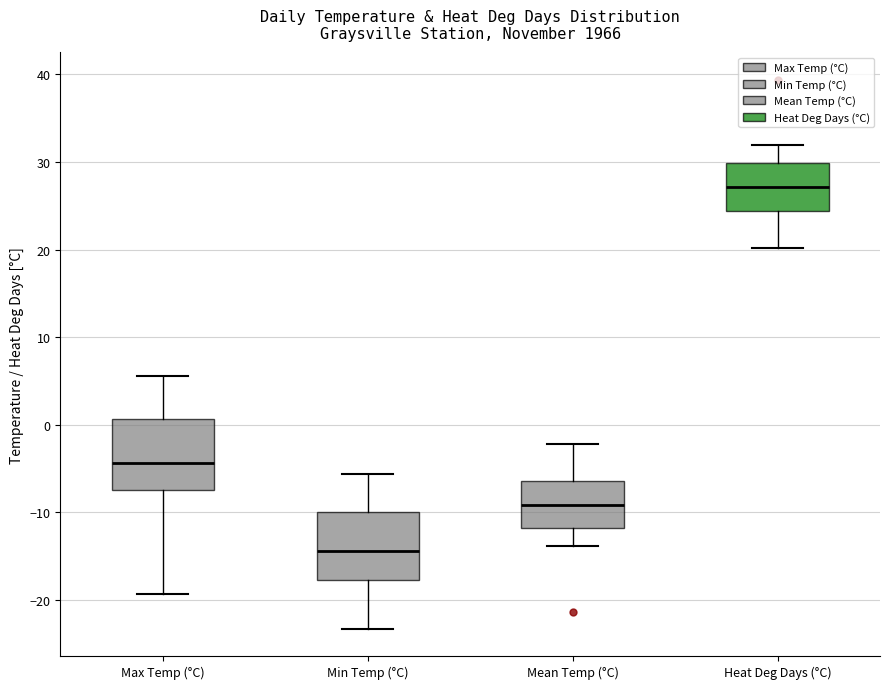

Where does the lower whisker of the box for Min Temp (°C) end on the y-axis? The values are not printed on the chart, so give them approximately, as read against the axis.

-23